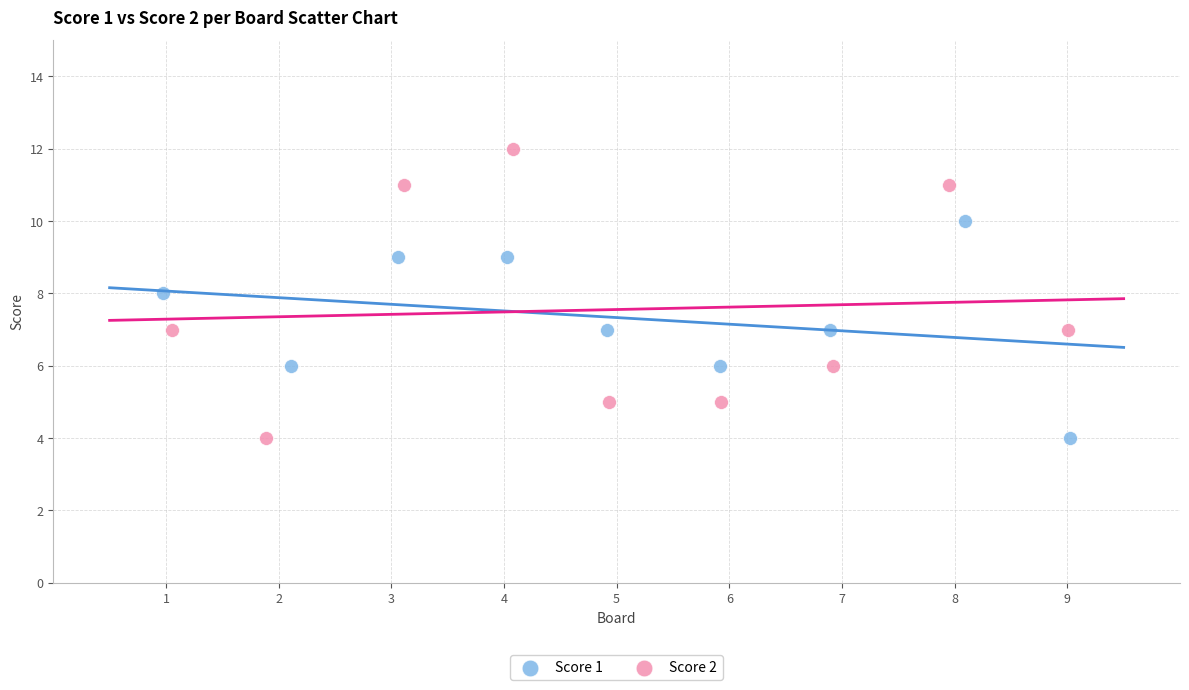

Which series reaches the maximum Y coordinate?

Score 2